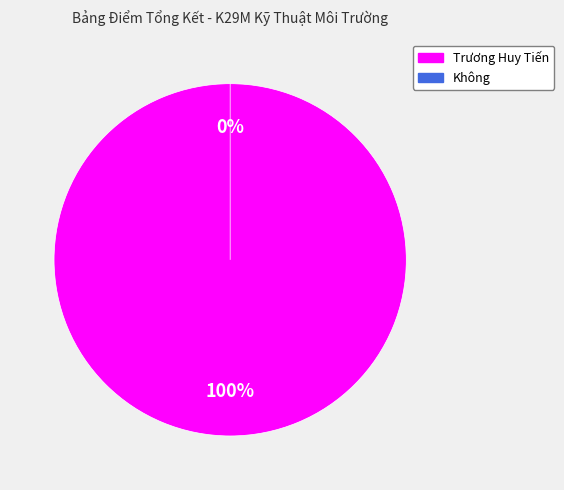

To the nearest percent, what is the difference between the Trương Huy Tiến and Không slice percentages?

100%